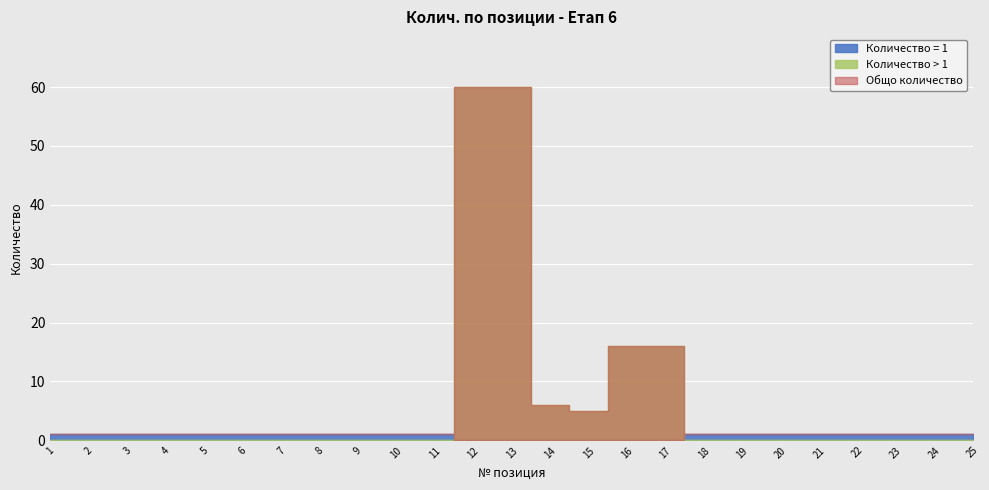

What is the value of the 22nd point from the left?

1